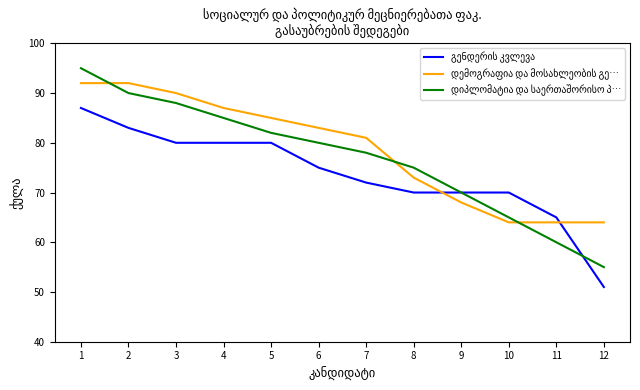

What is the total value across all series at 5?

247